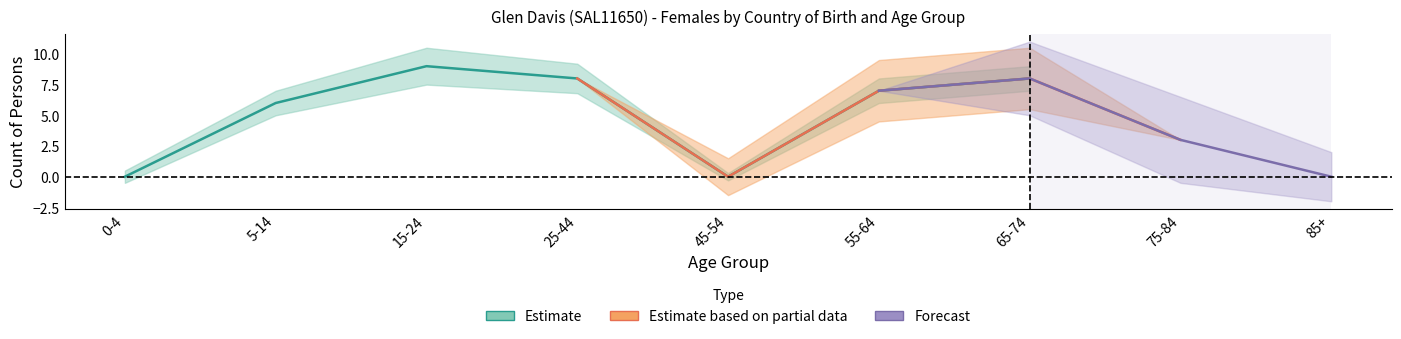

How many lines are shown in the chart?

3